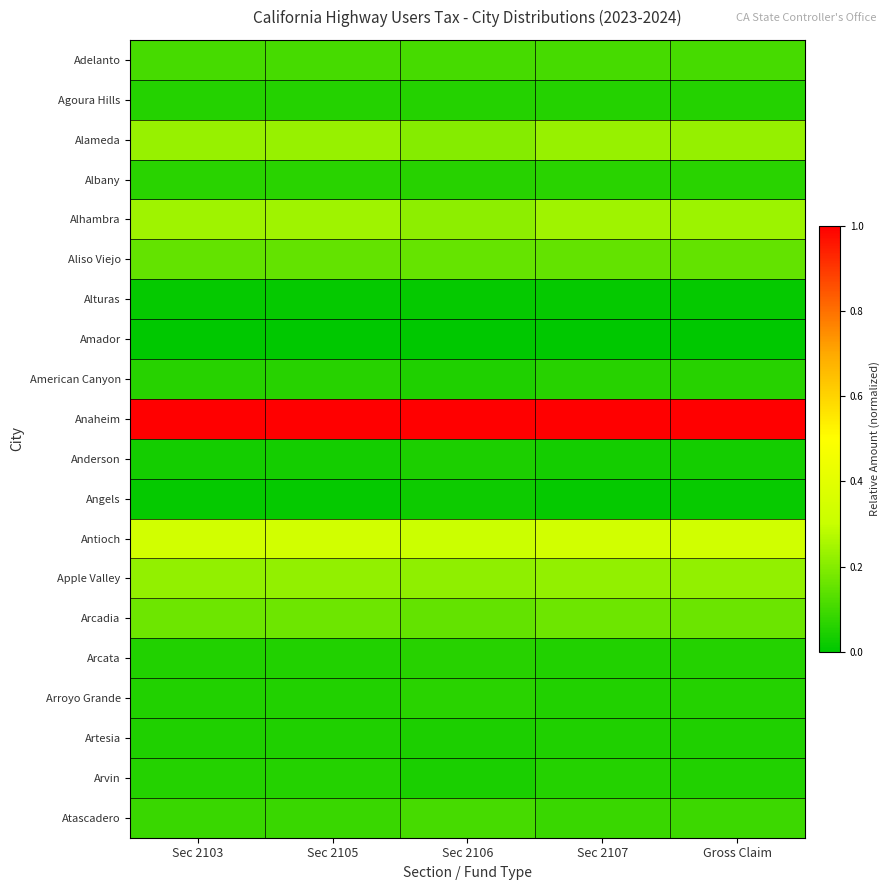

Between Sec 2105 and Sec 2107, which is larger?

Sec 2107